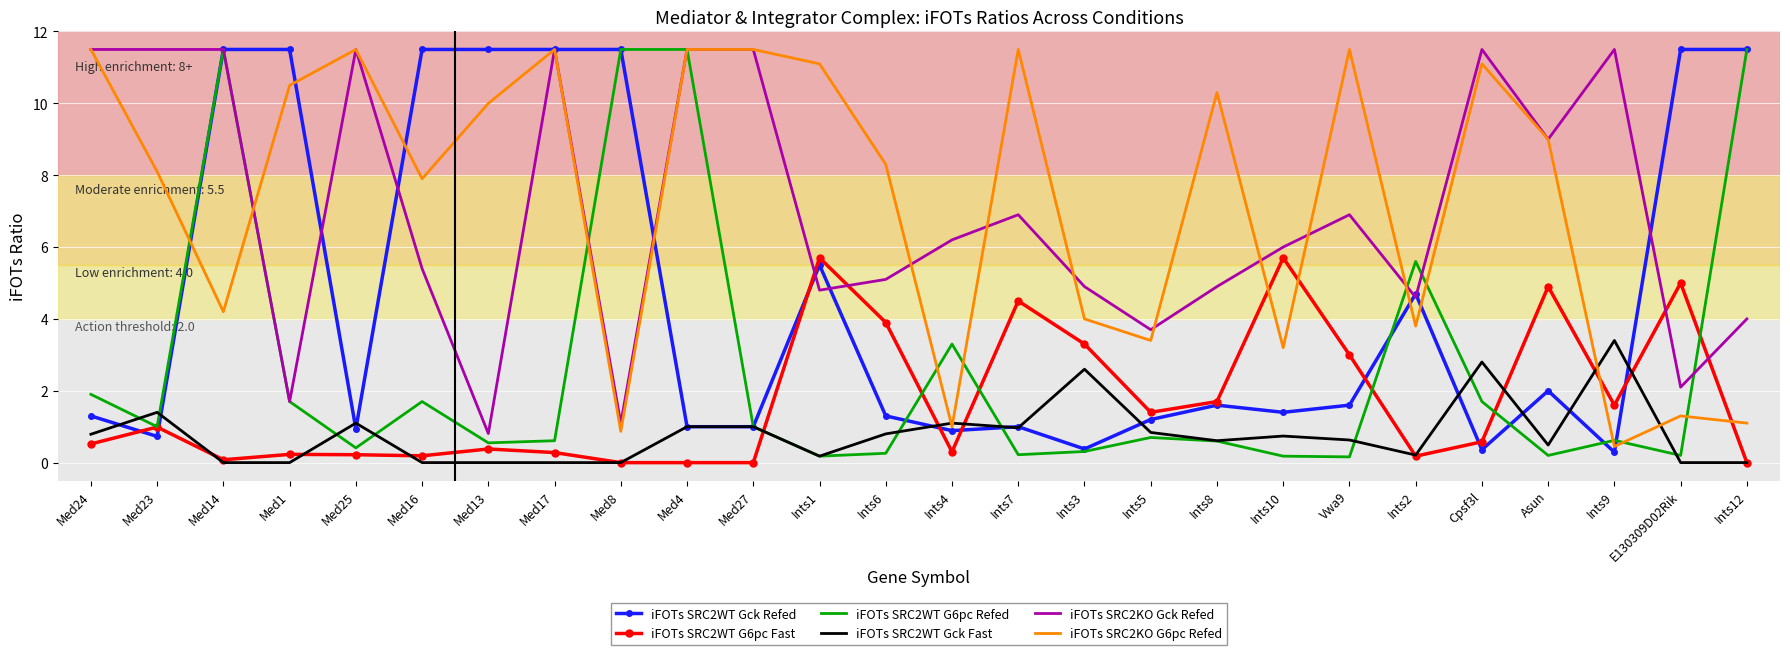

Which series has the largest range (max minus min)?

iFOTs SRC2WT G6pc Refed